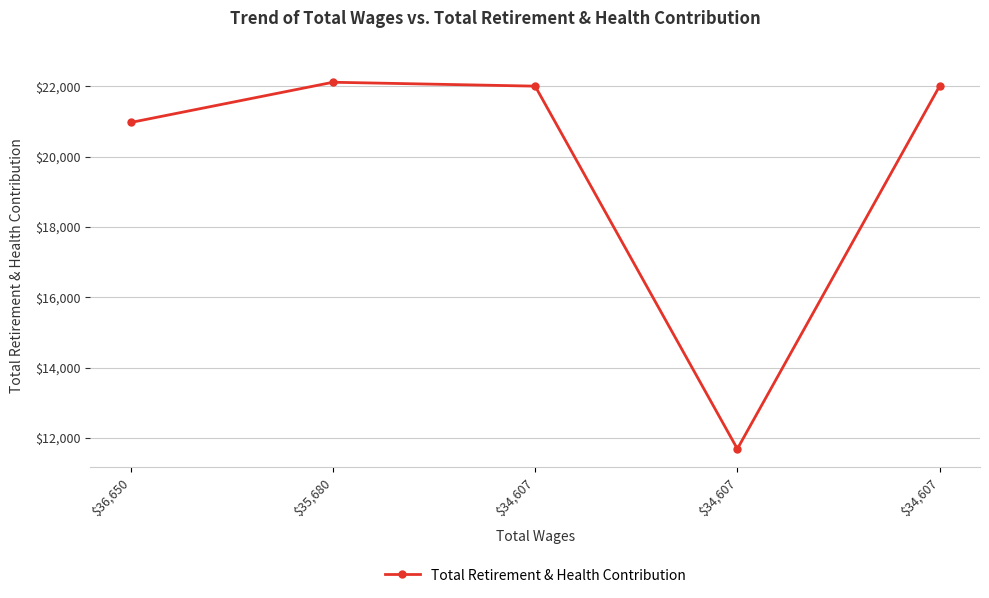

What is the ratio of the value at $35,680 to the value at $34,607?

1.0